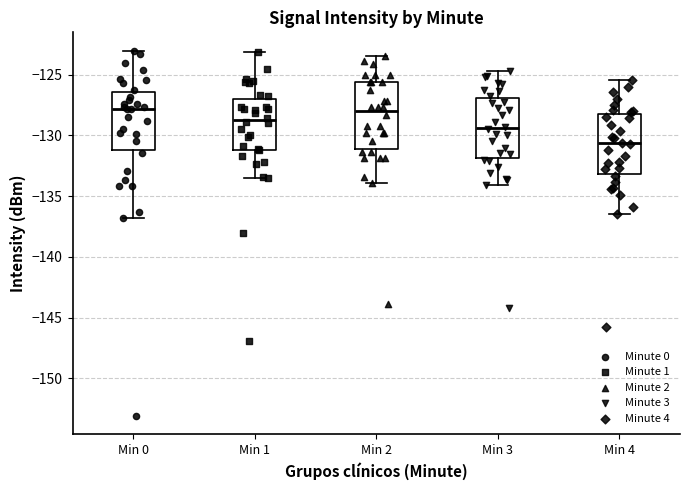

Reading left to right, read every box against the y-axis: the position of its median line, the range the box covers, and the ends of its whiskers. The values are not printed on the chart, so give them approximately, as read against the axis.

Min 0: median -128.0, box -131.0 to -126.5, whiskers -137.0 to -123.0
Min 1: median -128.5, box -131.0 to -127.0, whiskers -133.5 to -123.0
Min 2: median -128.0, box -131.0 to -125.5, whiskers -134.0 to -123.5
Min 3: median -129.5, box -132.0 to -127.0, whiskers -134.0 to -124.5
Min 4: median -130.5, box -133.0 to -128.0, whiskers -136.5 to -125.5